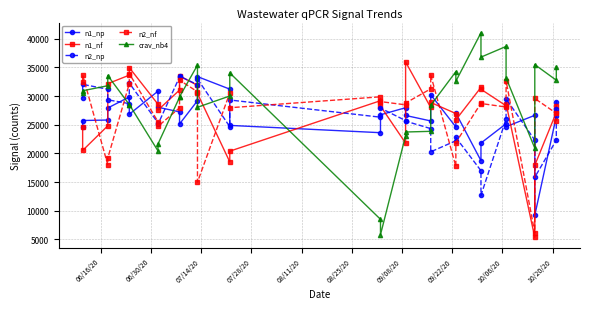

The value of n2_nf at 11 is 8260. True or false?

False